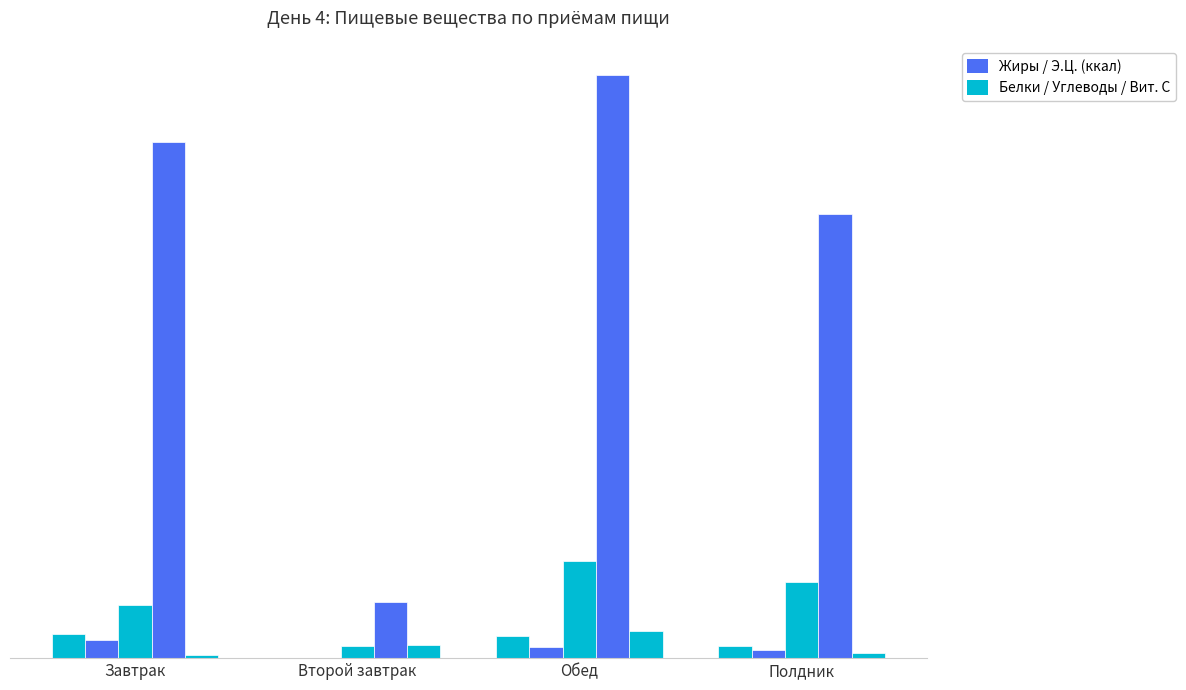

How many distinct data groups are displayed?

5